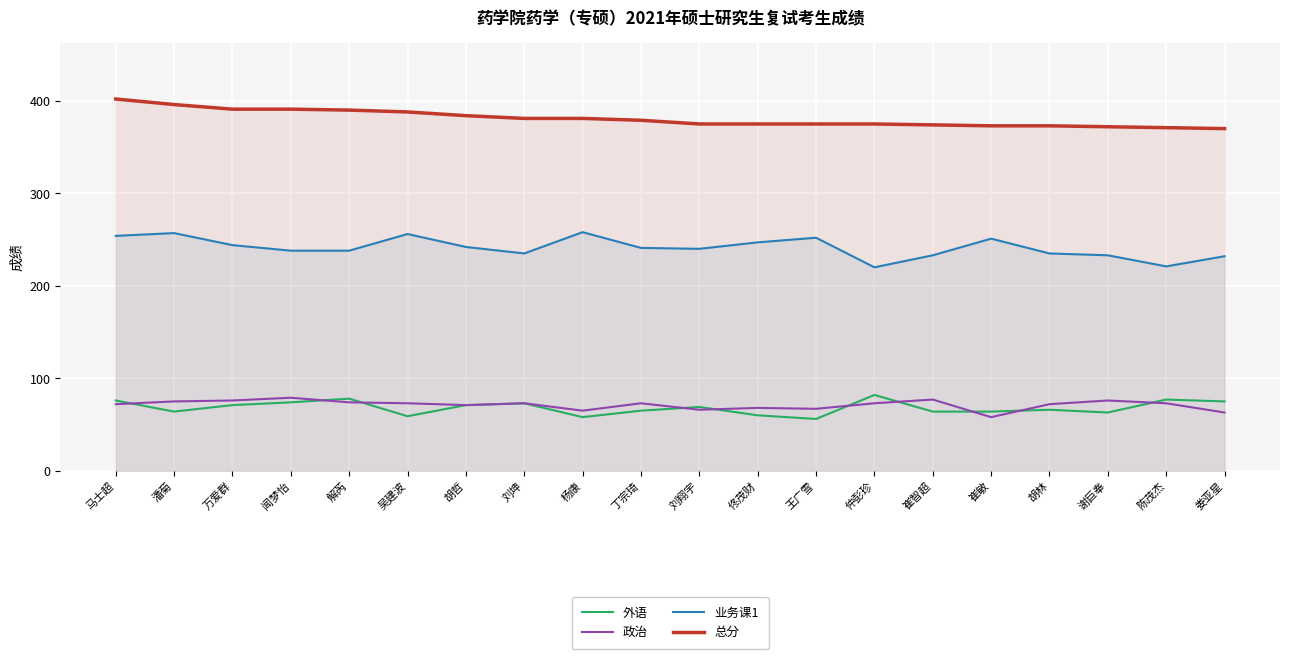

At which category is the sum across all series the highest?

马士超